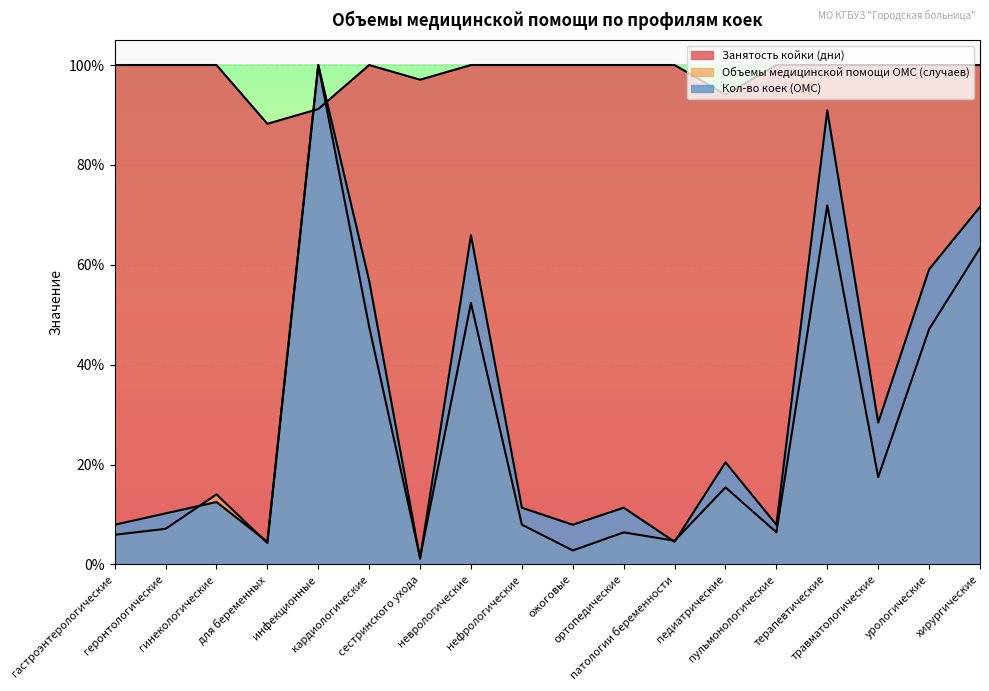

How many interior local valleys does the Объемы медицинской помощи ОМС (случаев) series have?

6